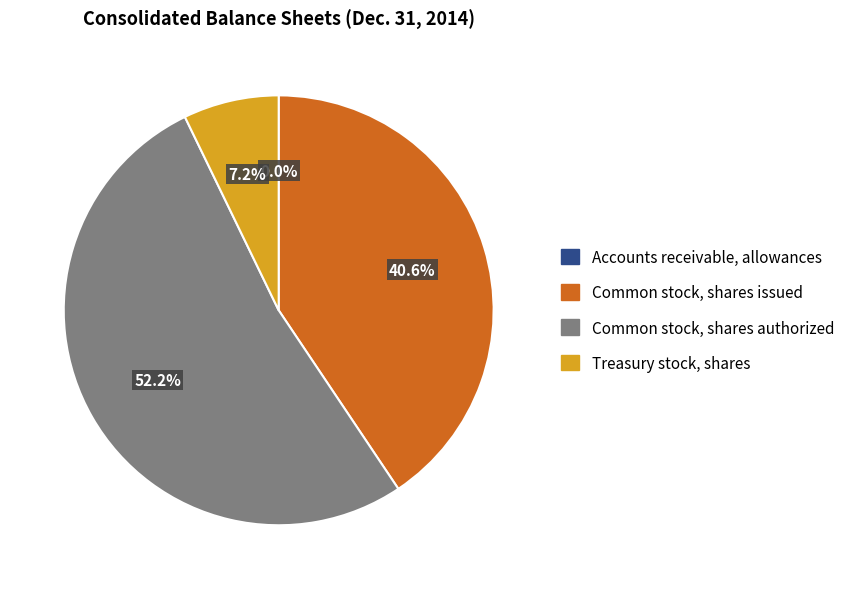

Which category accounts for the majority?

Common stock, shares authorized